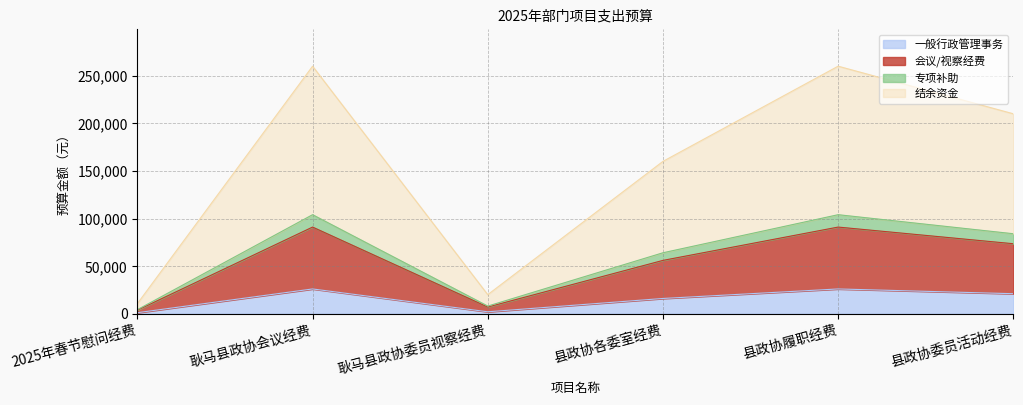

What is the maximum value for 一般行政管理事务?

26000